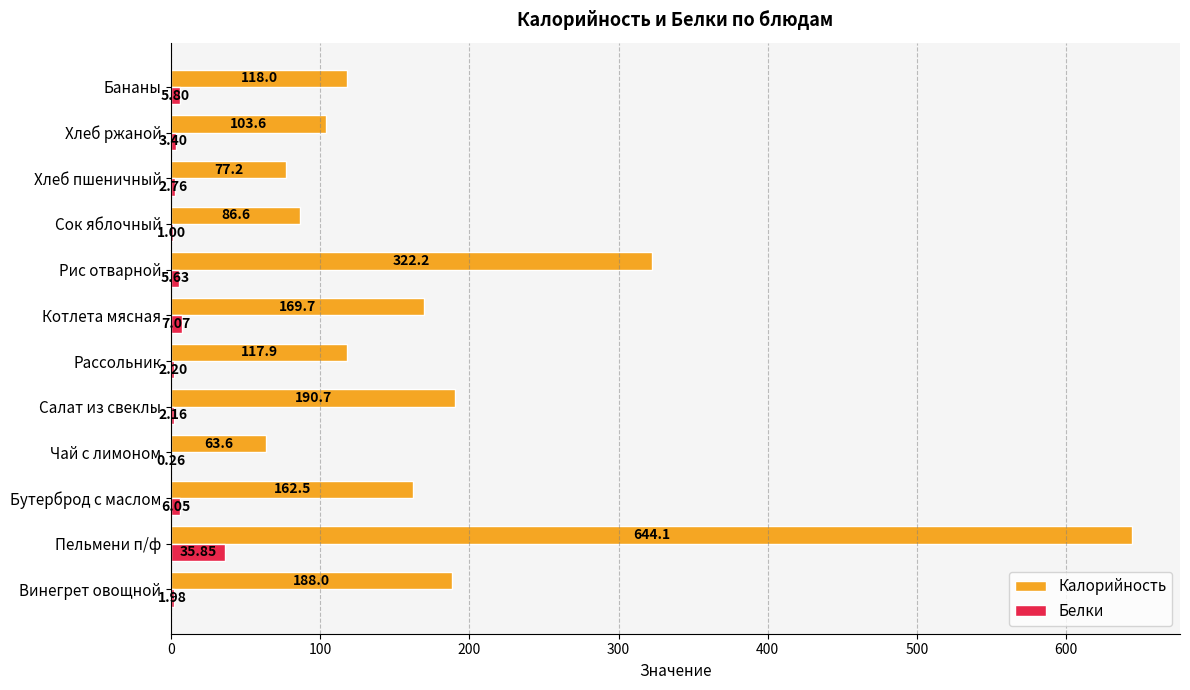

Is the value of Белки at Чай с лимоном greater than the value of Калорийность at Рис отварной?

No